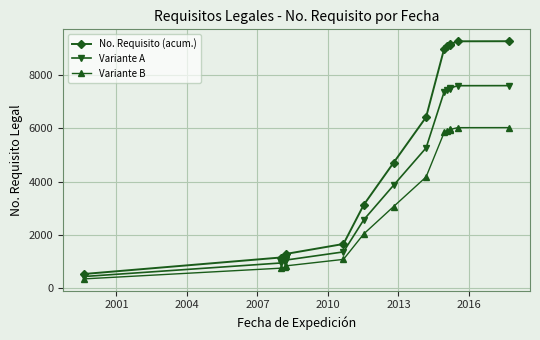

Which series has the largest range (max minus min)?

No. Requisito (acum.)